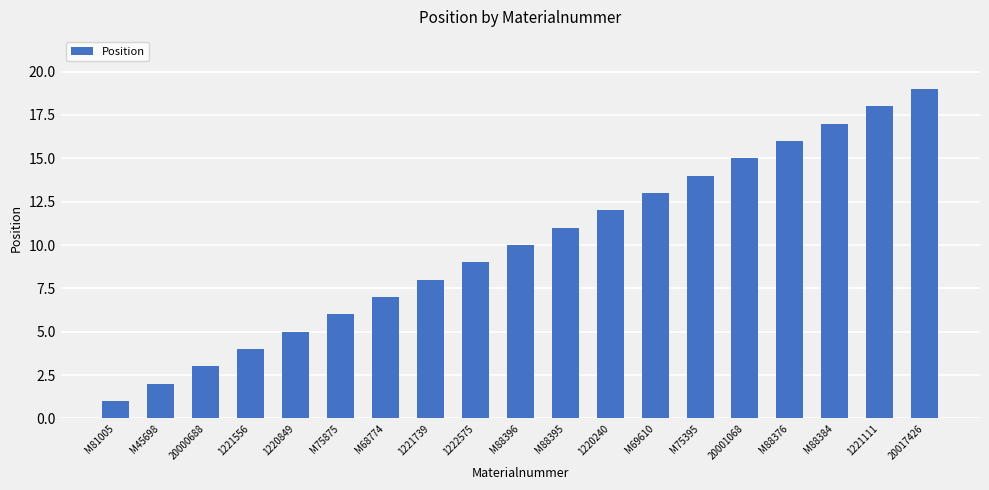

What is the label of the 11th bar from the right?

1222575